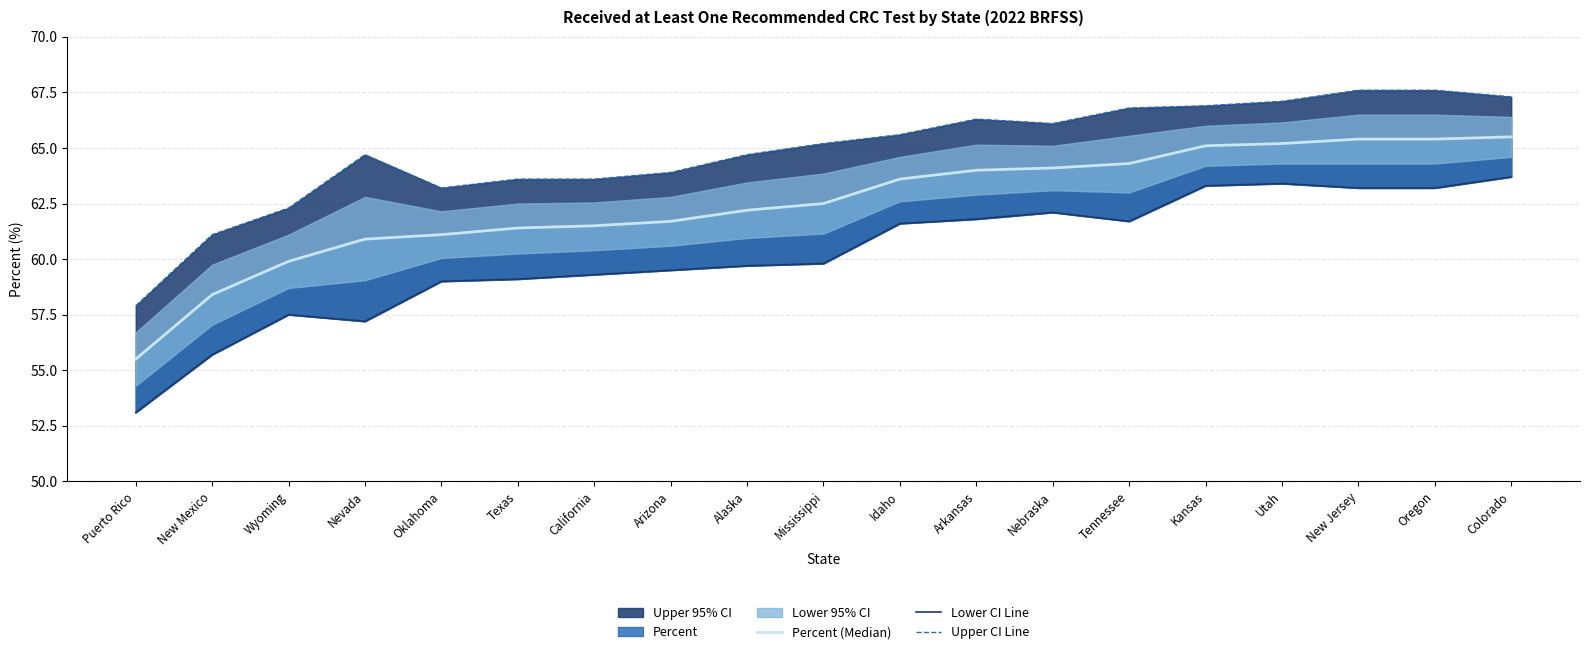

What is the value of the Lower CI Line point at the 10th from the left?

59.8